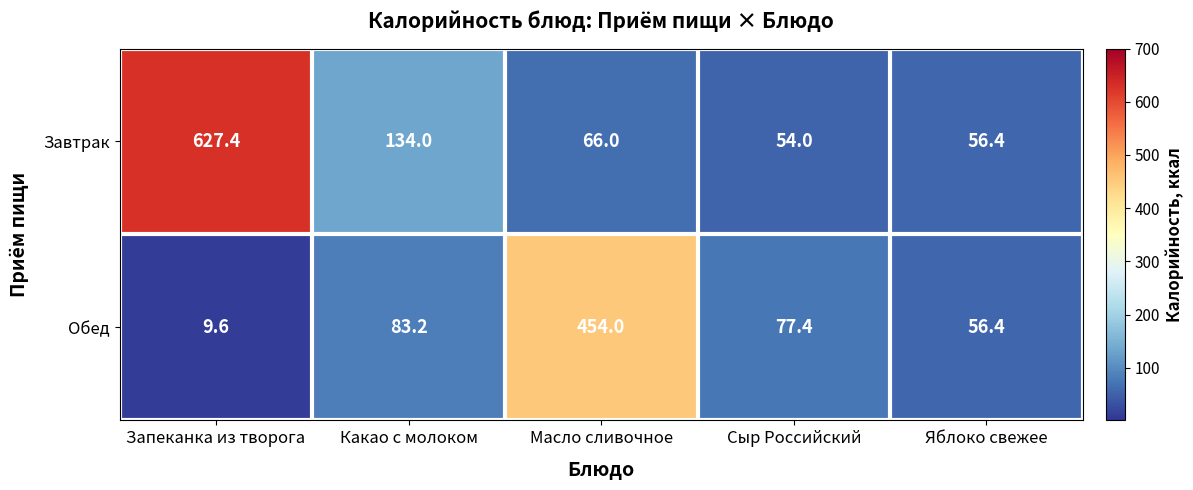

What is the difference between the maximum and minimum values in the Завтрак series?

573.4